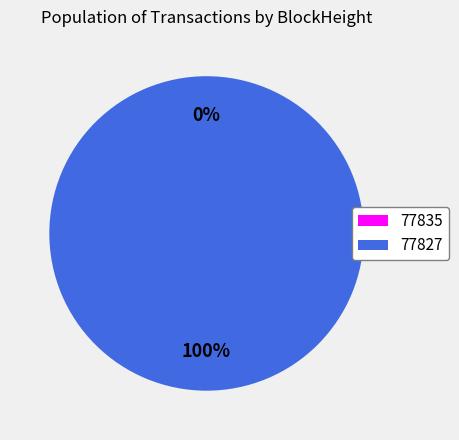

Rank the categories by value from lowest to highest.

77835, 77827